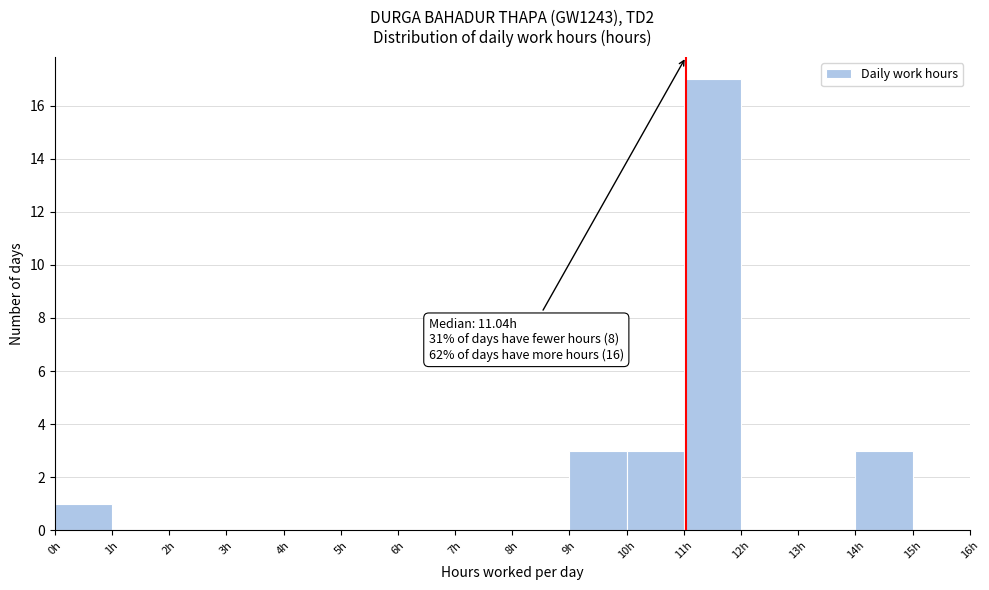

Over which range of the x-axis is the bar tallest?

11 to 12